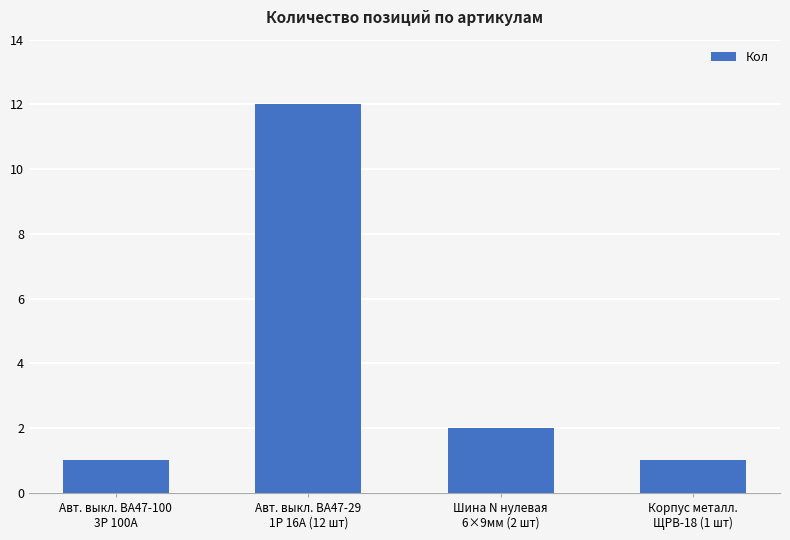

What is the label of the 4th bar from the left?

Корпус металл.
ЩРВ-18 (1 шт)